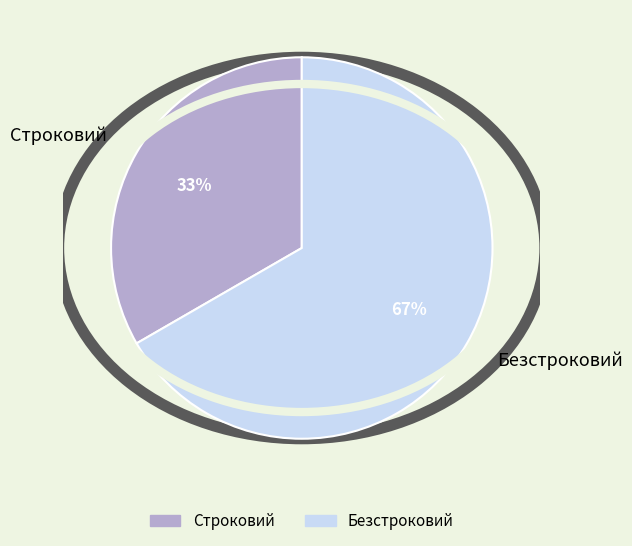

What is the ratio of the value at Безстроковий to the value at Строковий?

2.0